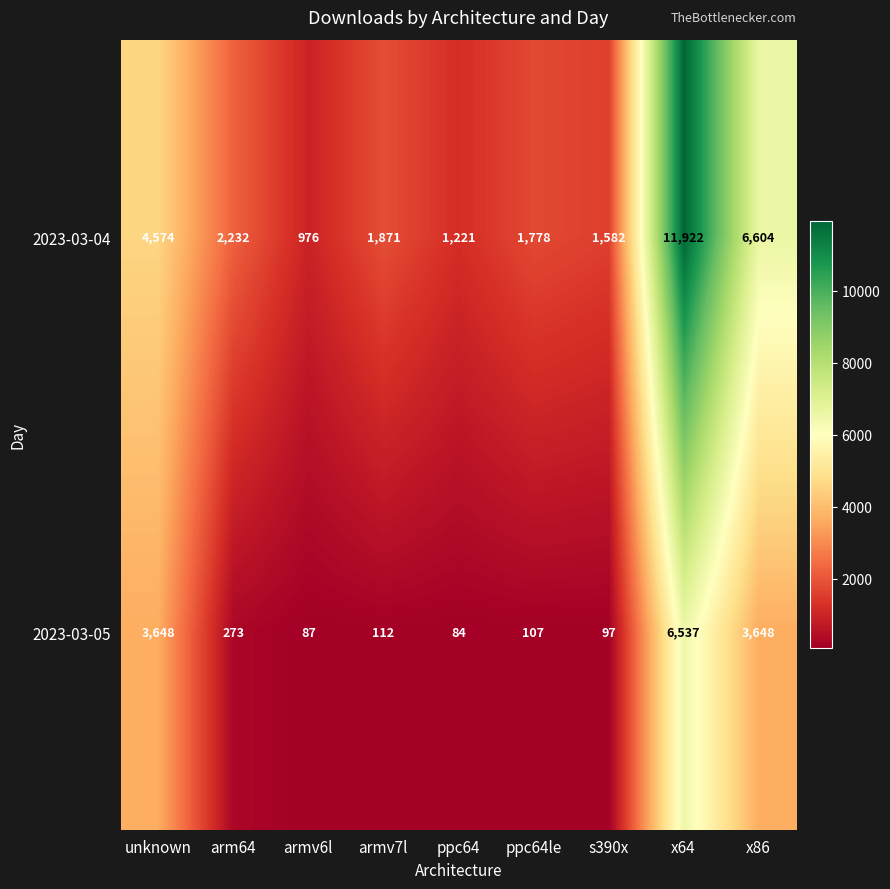

What is the difference between the maximum and minimum values in the 2023-03-04 series?

10946